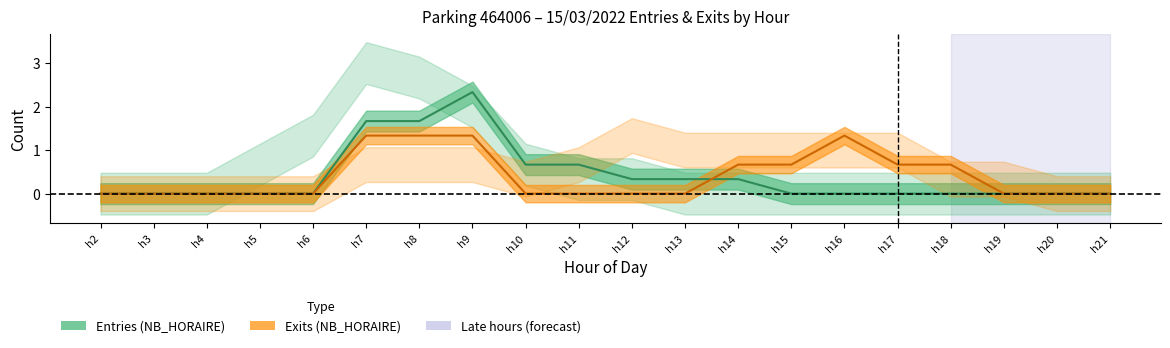

At which label is Exits NB_HORAIRE line closest to 0?

h2